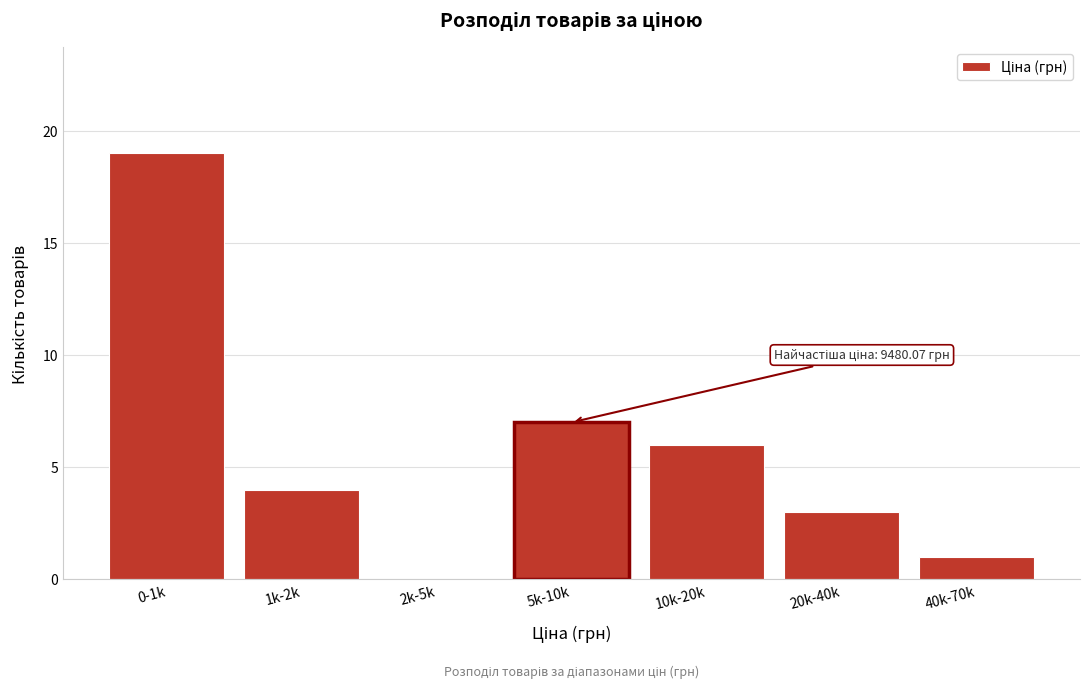

What is the greatest value displayed?

19